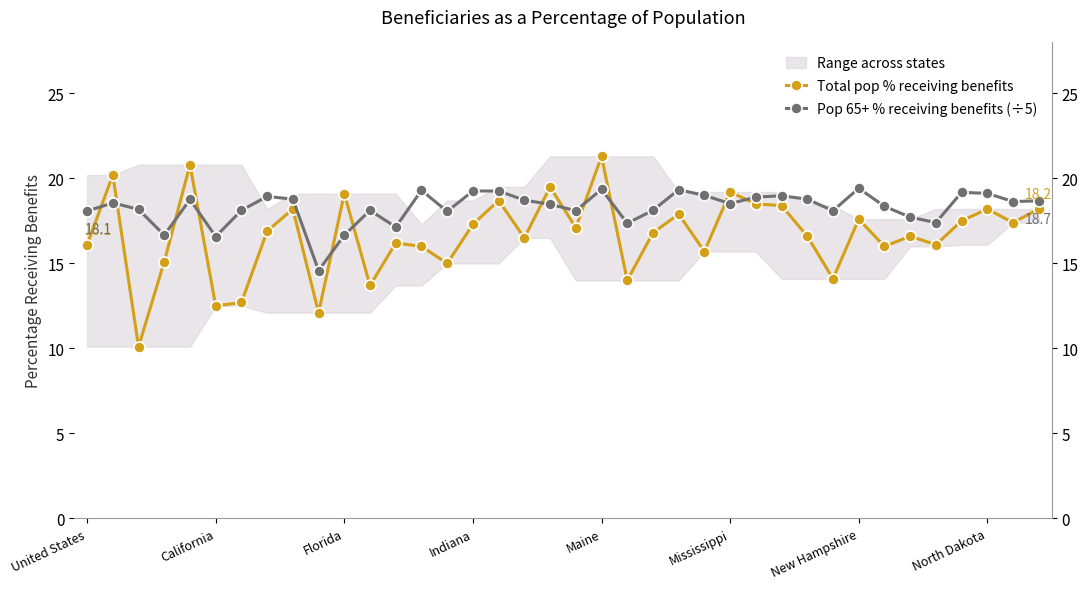

True or false: Pop 65+ % receiving benefits (÷5) has more than 1 interior local peaks.

True